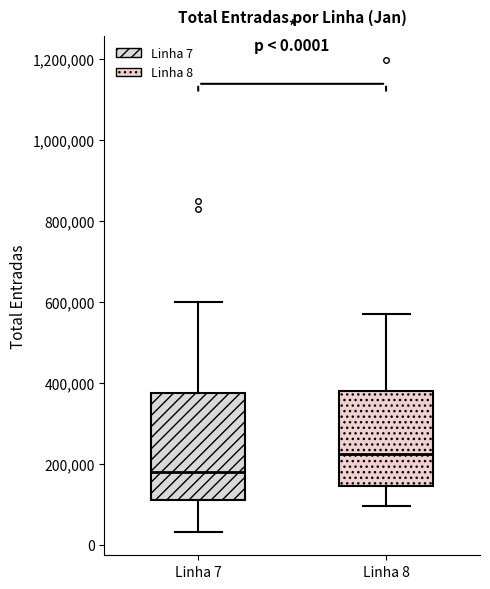

Which box is the tallest, from its lower edge to its upper edge?

Linha 7